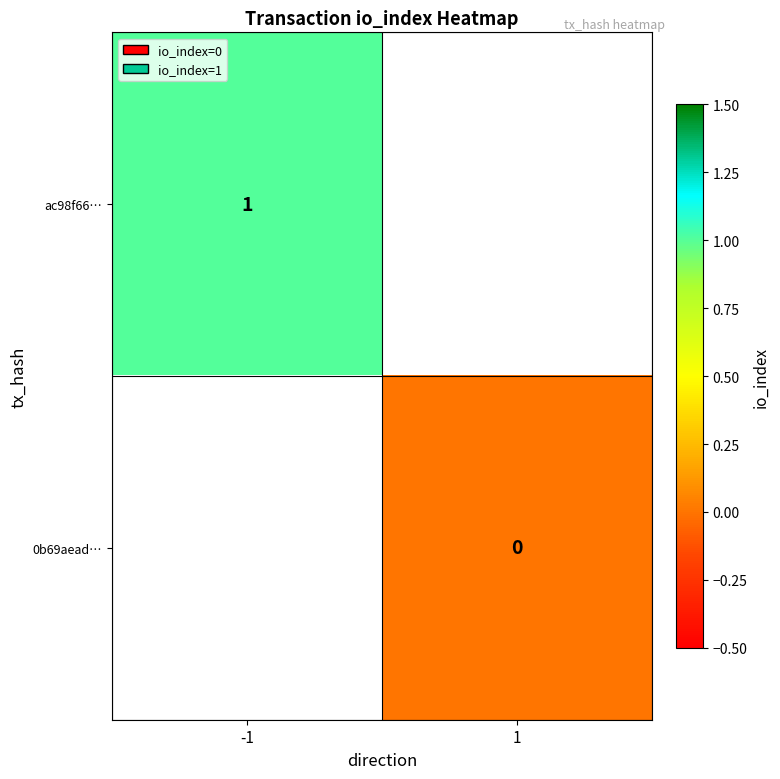

The 0b69aead… series shows 0.0 at 1. True or false?

True